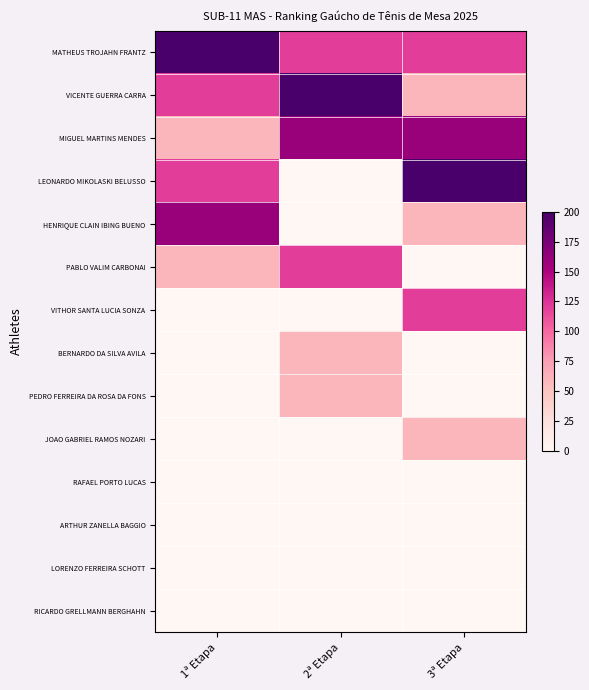

What is the total value across all series at 1ª Etapa?

720